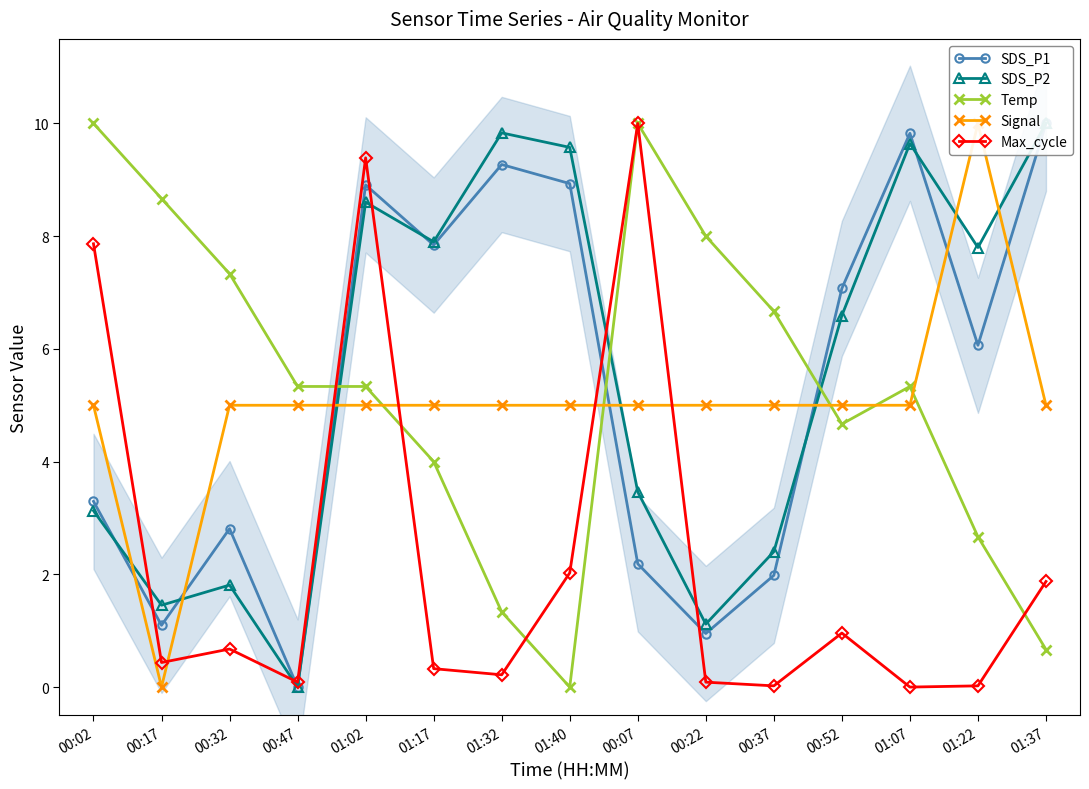

At which label does Signal reach its minimum?

00:17